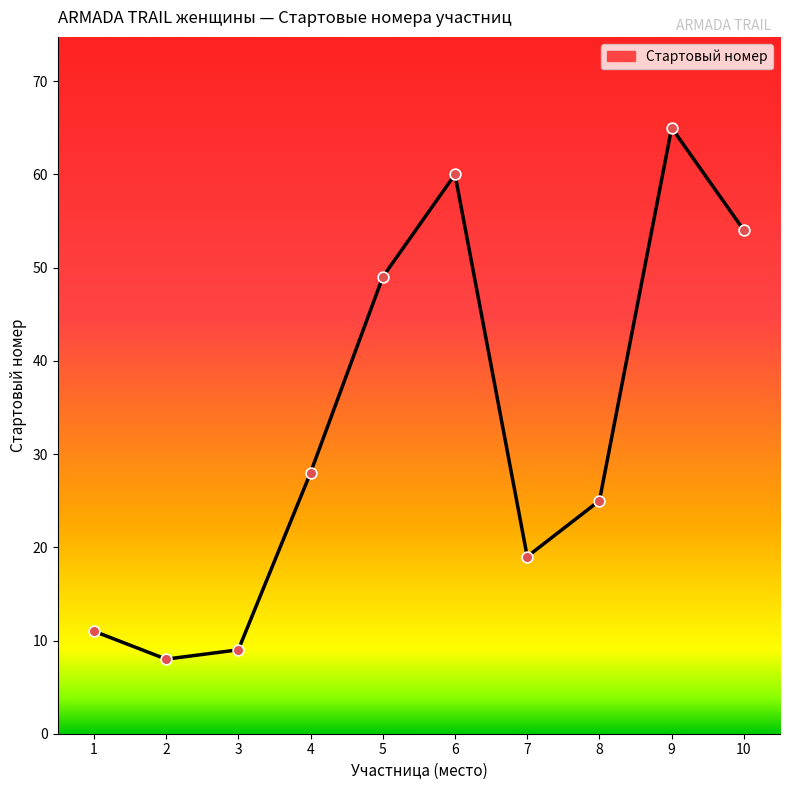

Which has a higher value, 6 or 1?

6